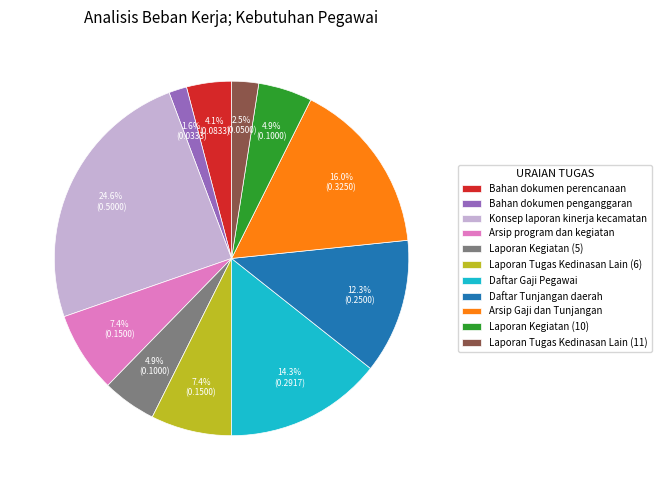

Does Laporan Tugas Kedinasan Lain (11) account for over 50% of the chart?

No